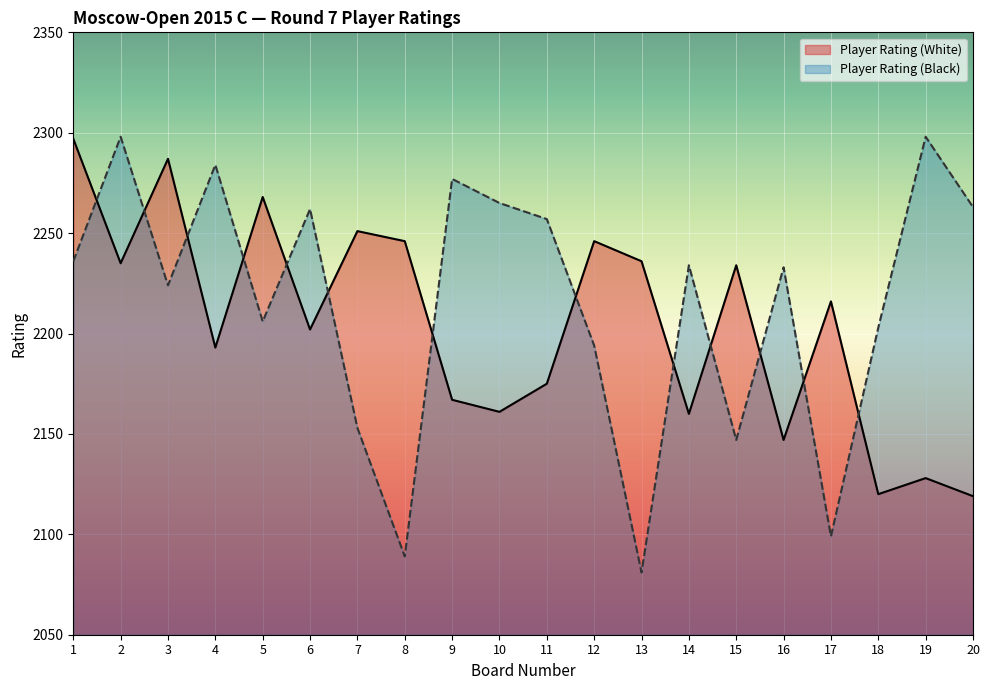

What value does the Player Rating (Black) series have at 12?

2194